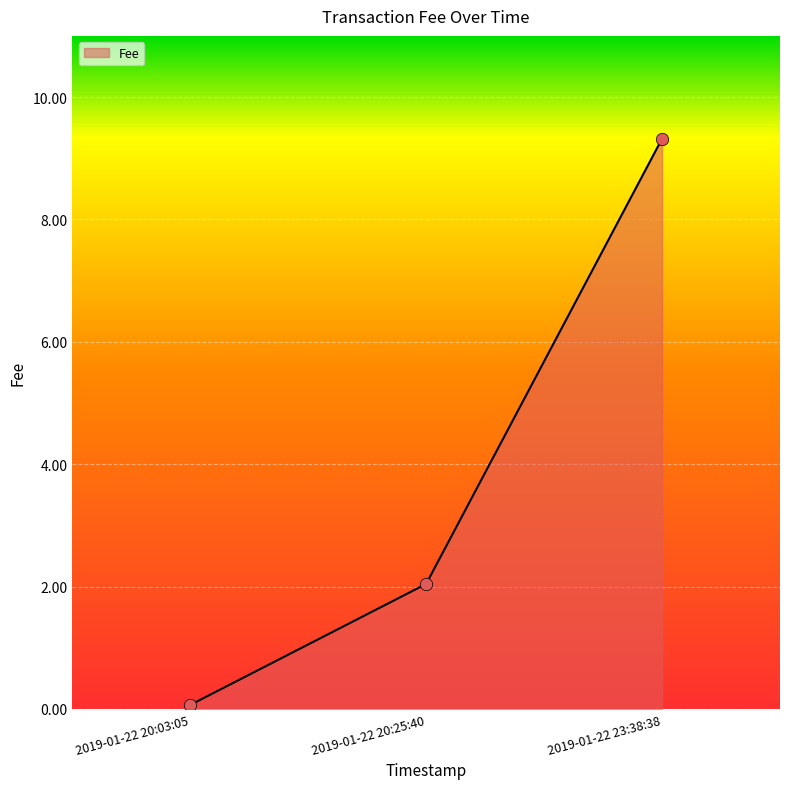

What is the change in value from 2019-01-22 20:03:05 to 2019-01-22 23:38:38?

+9.3